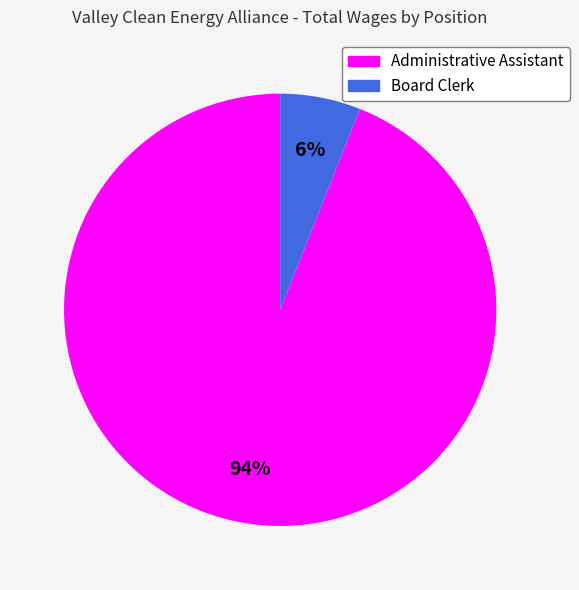

Count the number of slices in the pie.

2